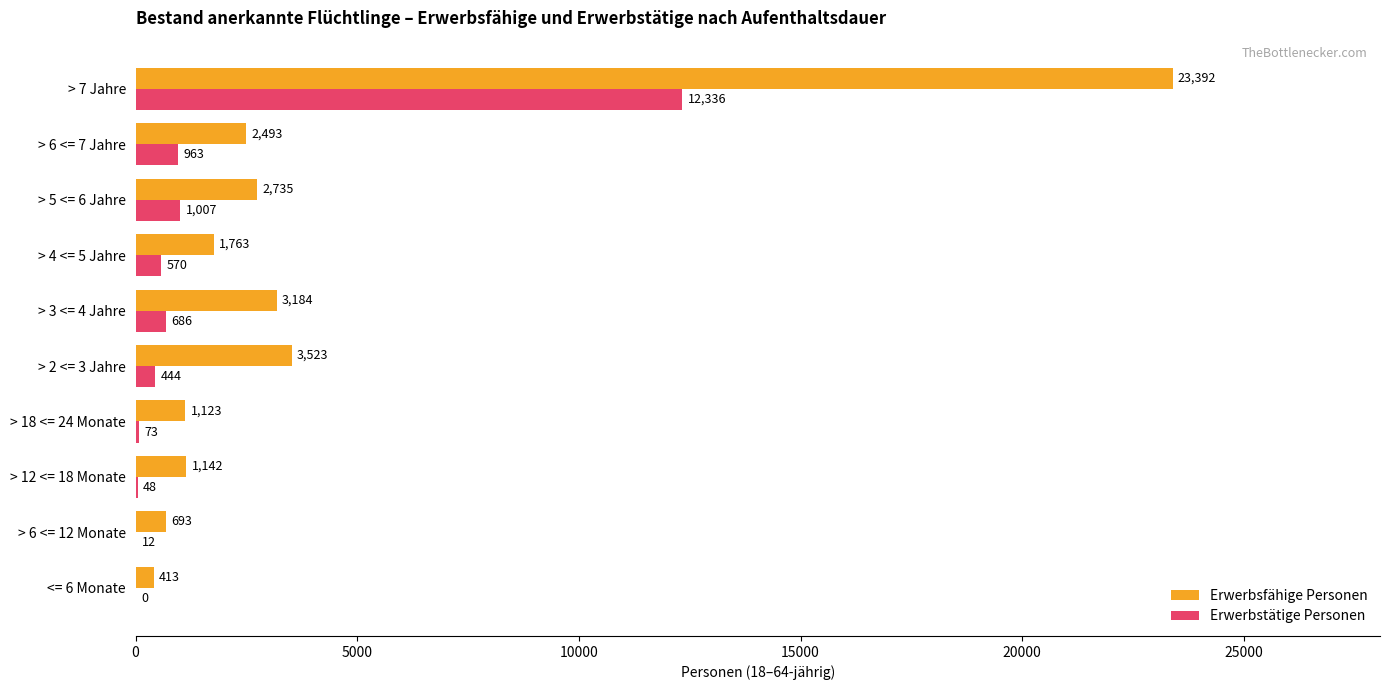

At which category does the chart reach its peak across all series?

> 7 Jahre